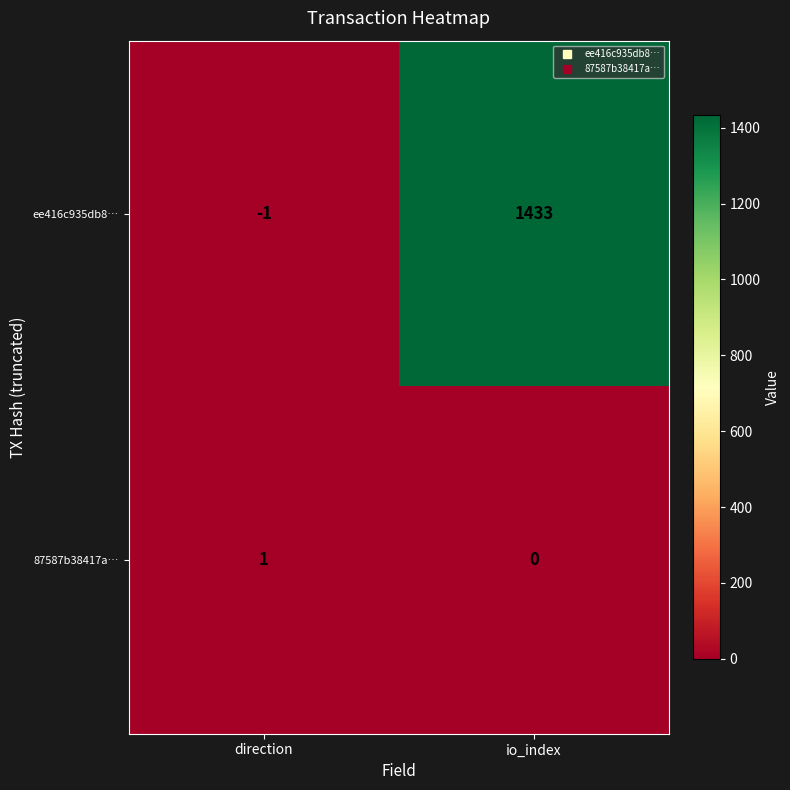

Which series has the largest range (max minus min)?

ee416c935db8…